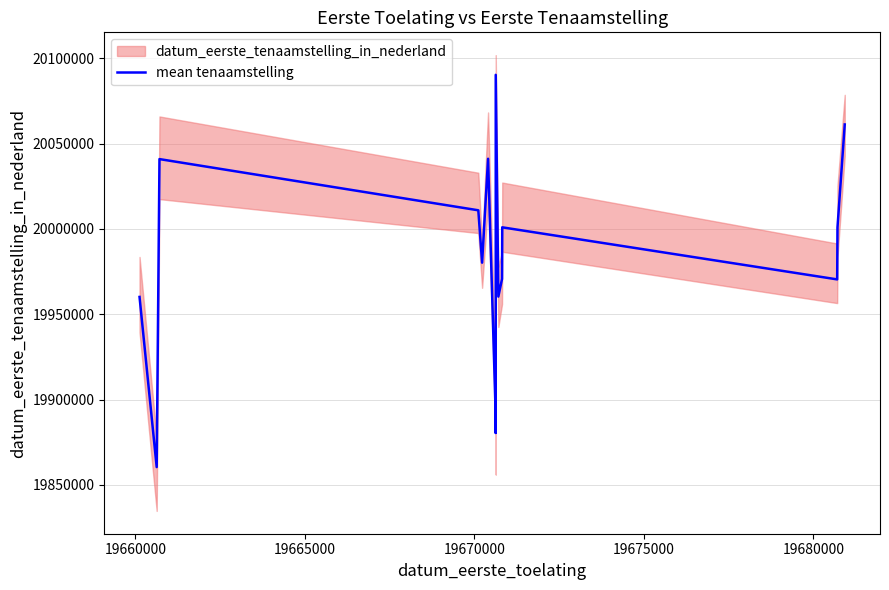

How many lines are shown in the chart?

1